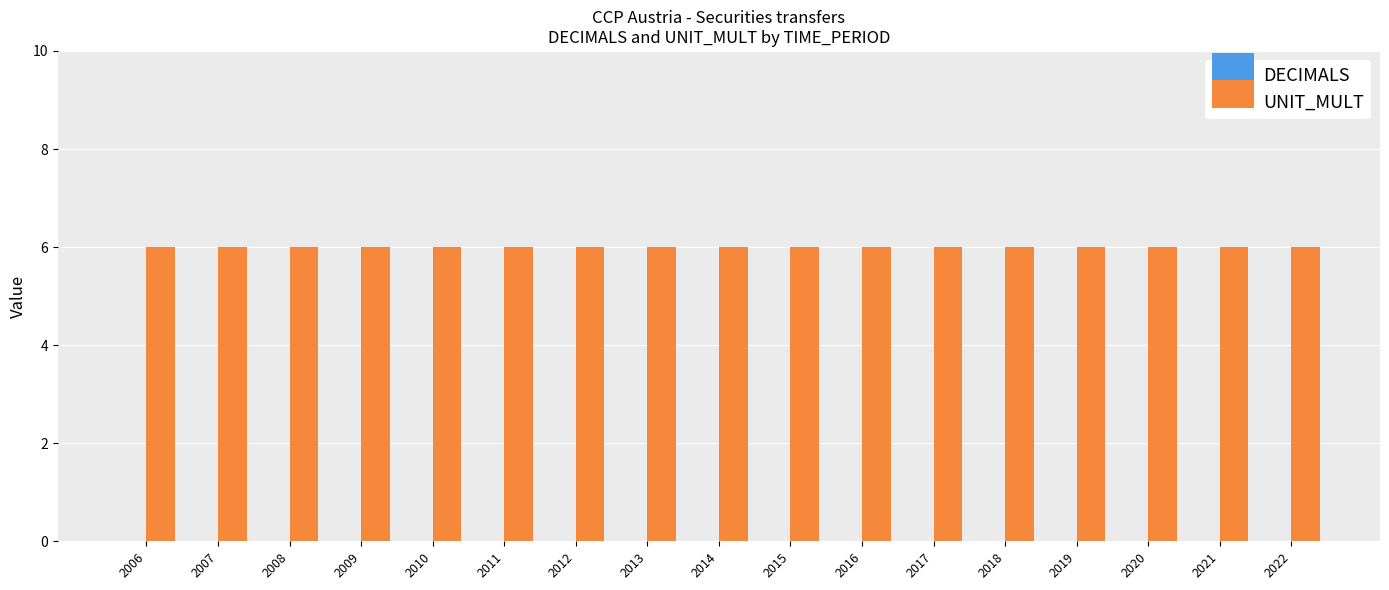

Rank the series by their maximum value, from lowest to highest.

DECIMALS, UNIT_MULT